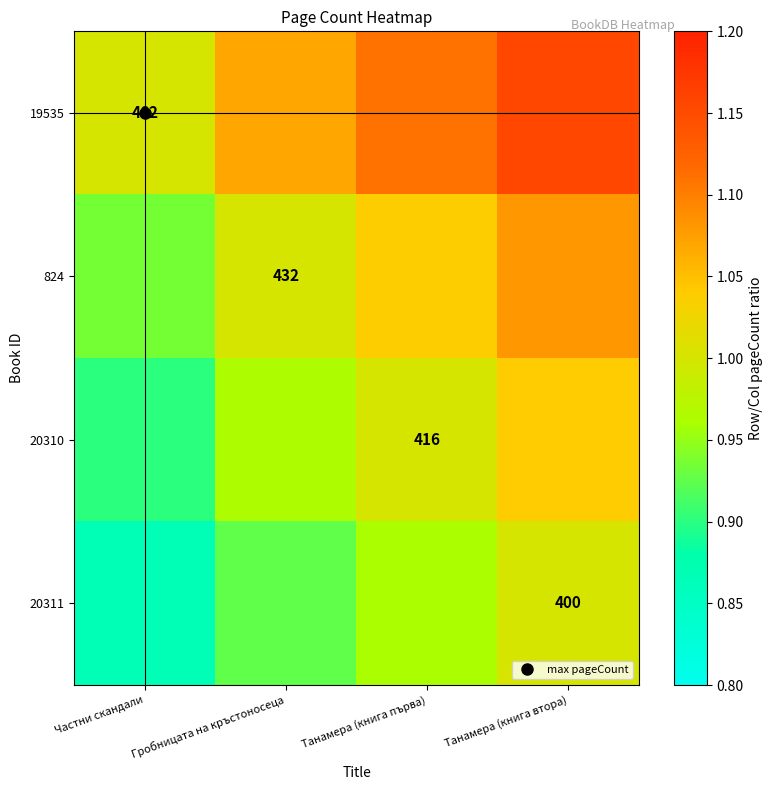

List the labels in order of 20310 value, largest first.

Танамера (книга втора), Танамера (книга първа), Гробницата на кръстоносеца, Частни скандали